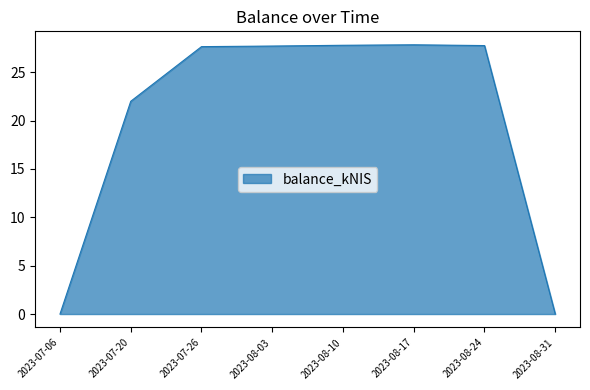

What is the difference between the maximum and minimum values?

27.8